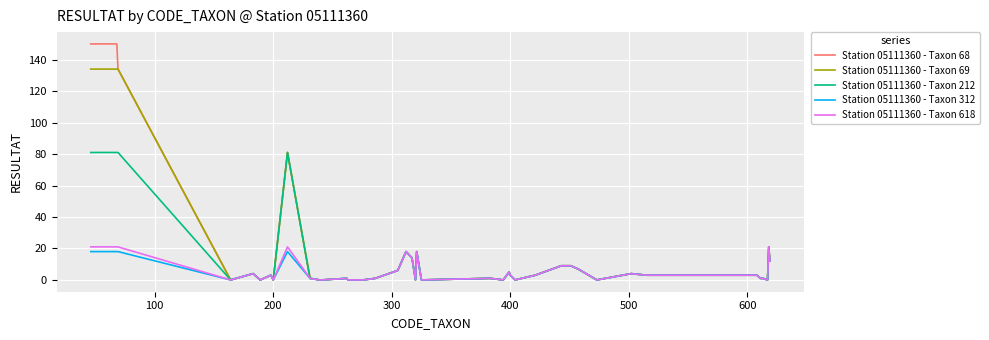

What is the maximum value for Station 05111360 - Taxon 69?

134